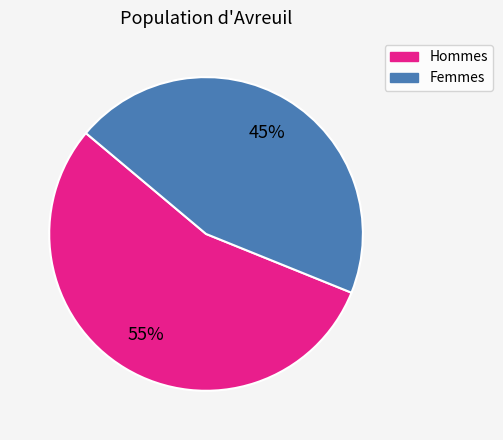

How many slices are in this pie chart?

2